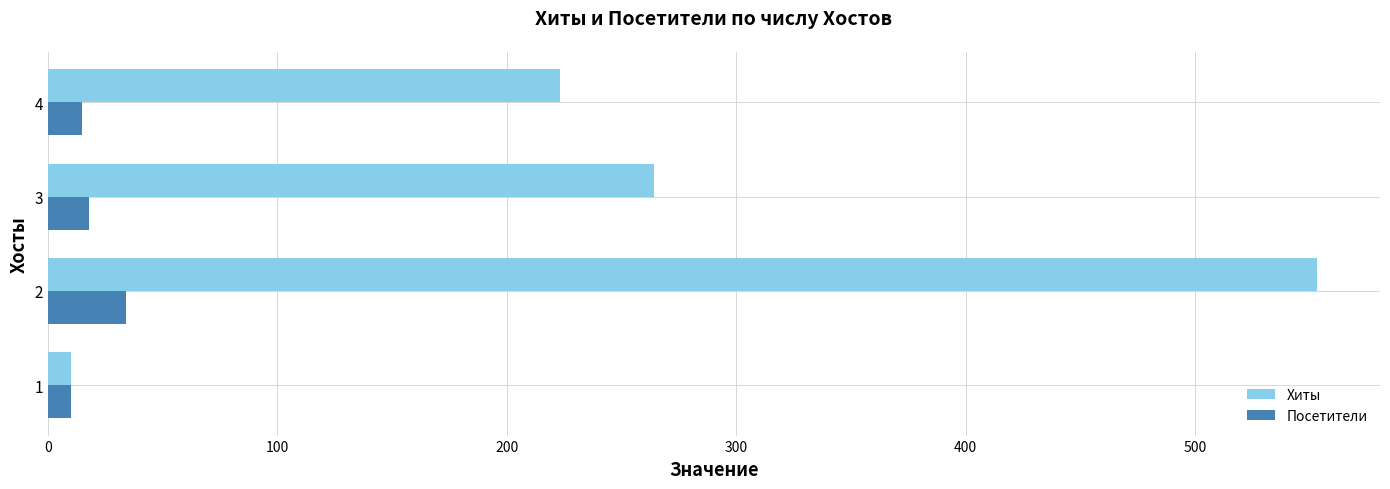

Which series has the widest spread of values?

Хиты